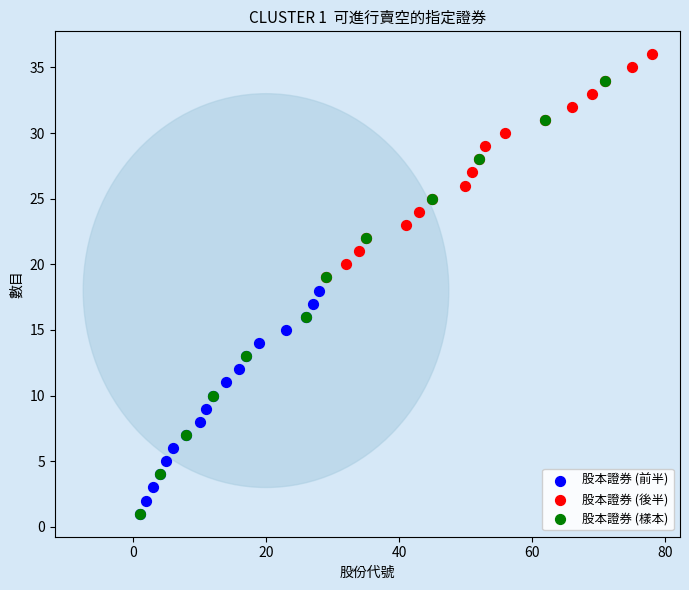

Which series reaches the maximum Y coordinate?

股本證券 (後半)